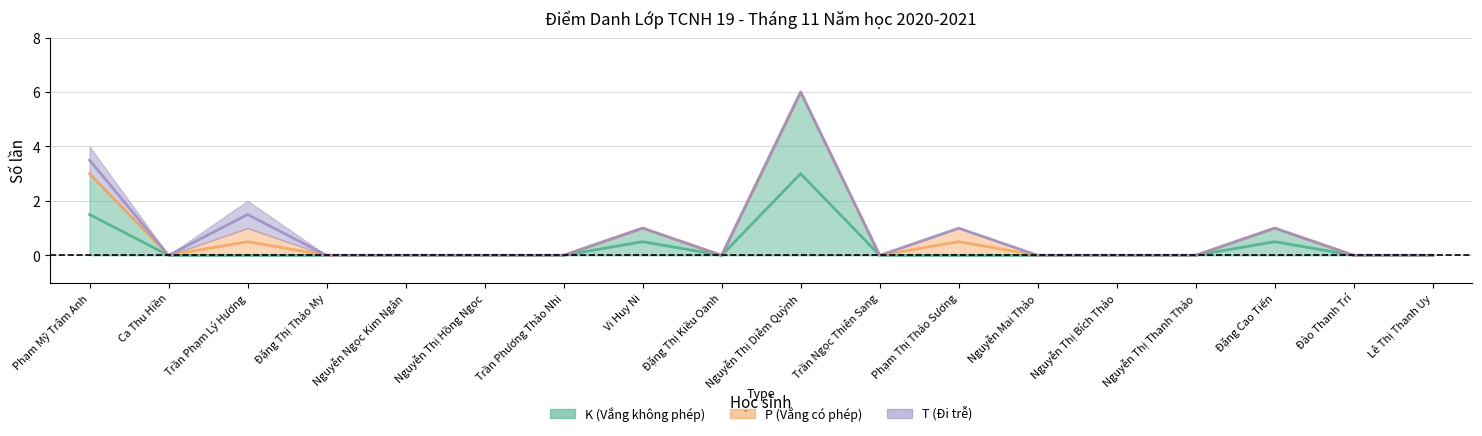

How many series are shown in this chart?

3